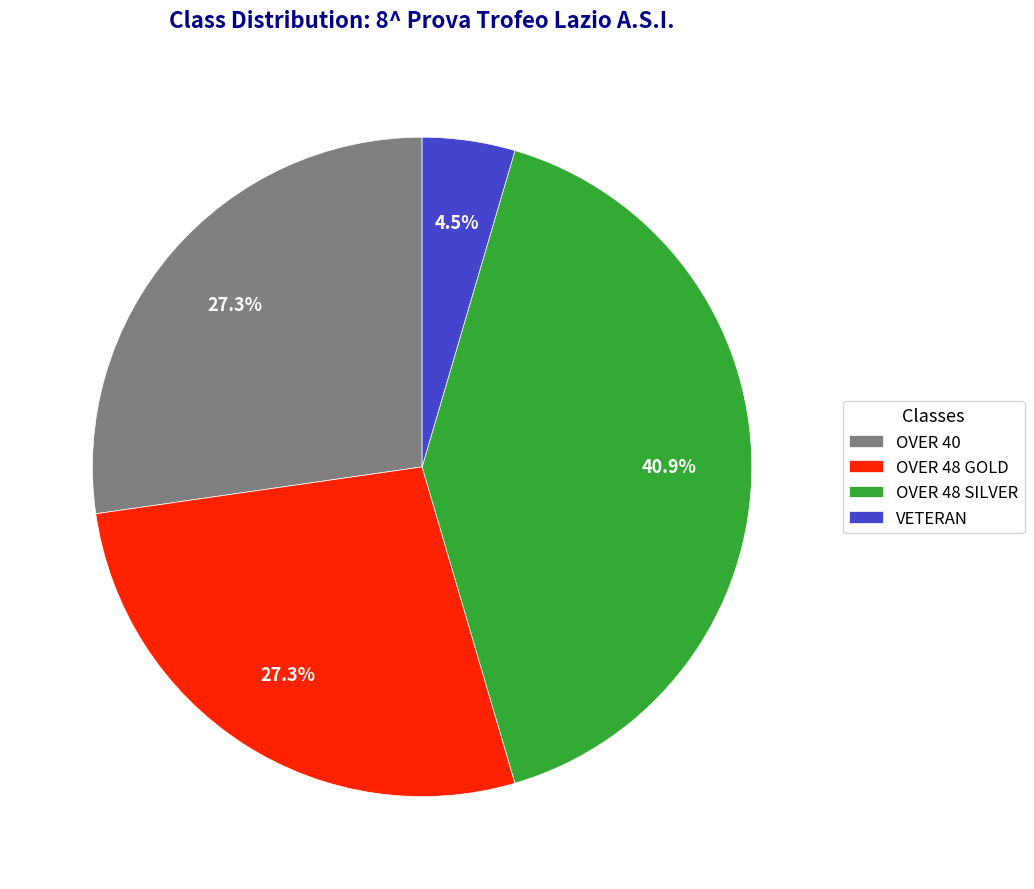

True or false: OVER 48 GOLD accounts for 27% of the total.

True